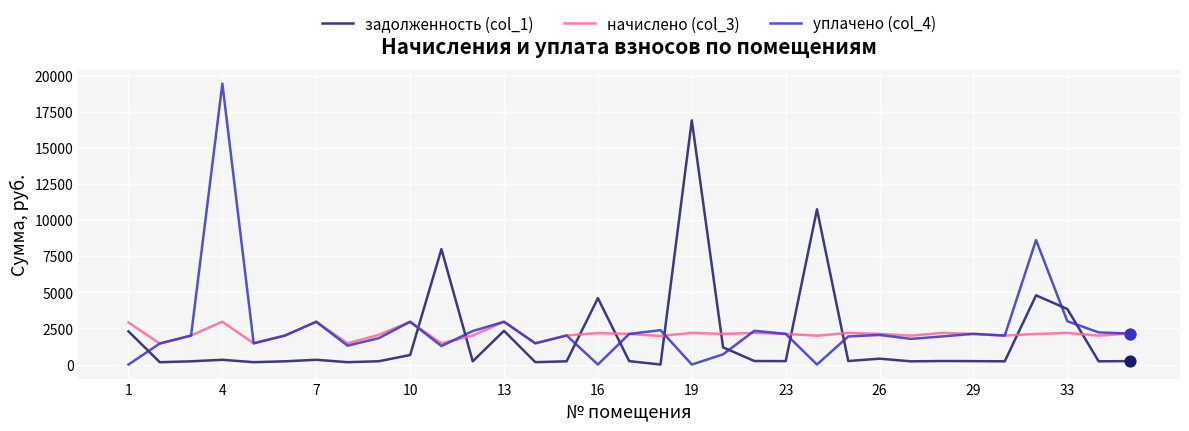

Which series has the largest range (max minus min)?

уплачено (col_4)